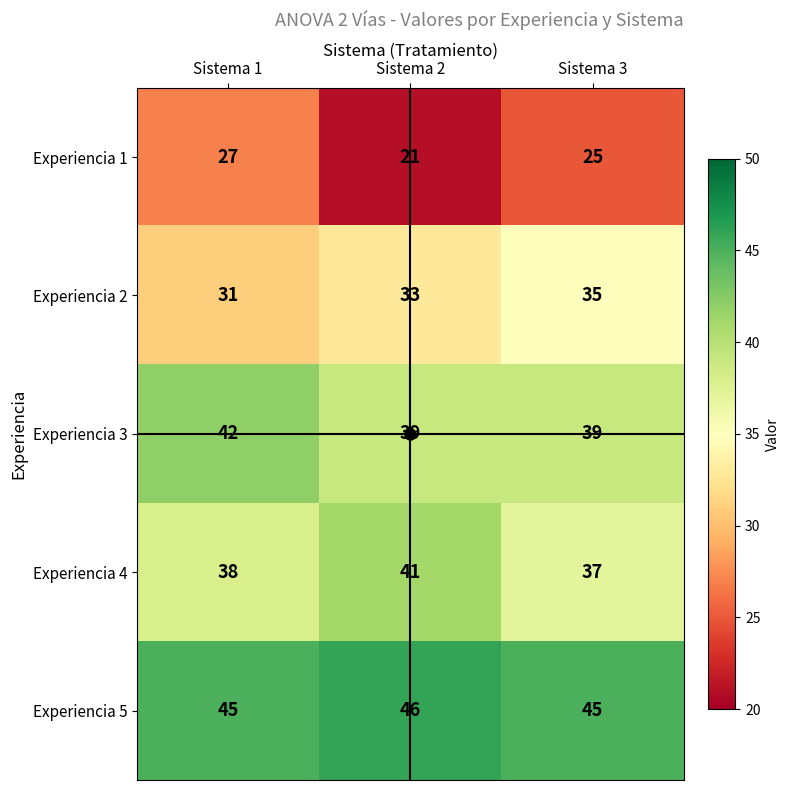

Rank the series by their maximum value, from lowest to highest.

Experiencia 1, Experiencia 2, Experiencia 4, Experiencia 3, Experiencia 5